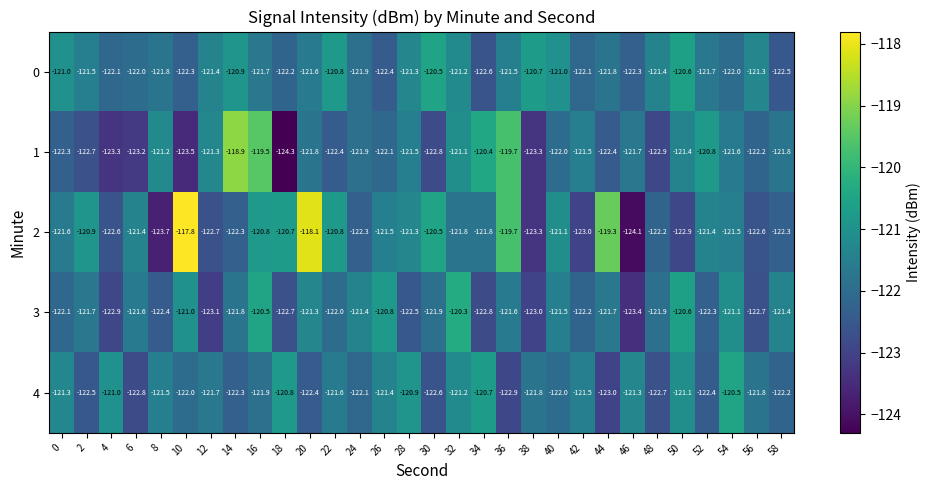

The 1 series shows -122.2 at 56. True or false?

True